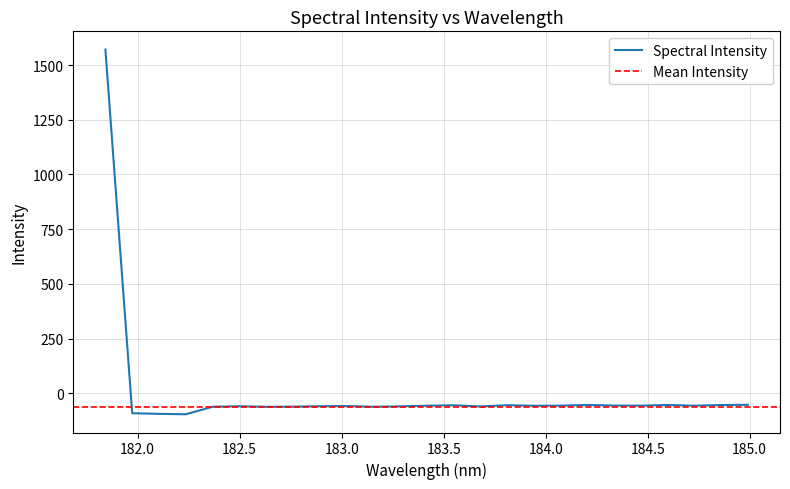

How many categories are shown in the chart?

25